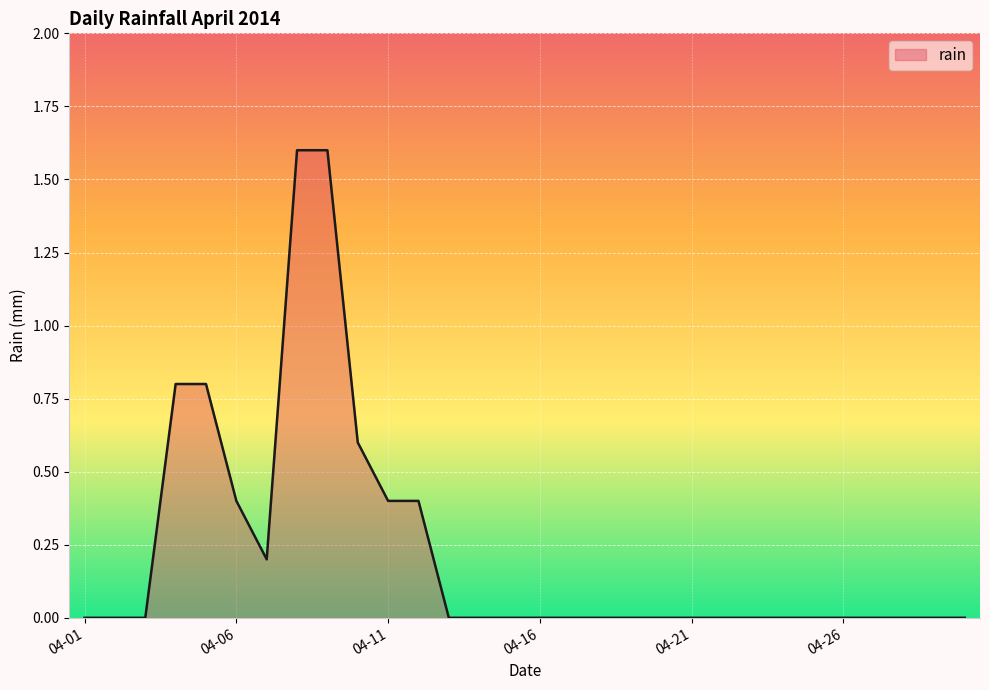

What is the greatest value displayed?

1.6